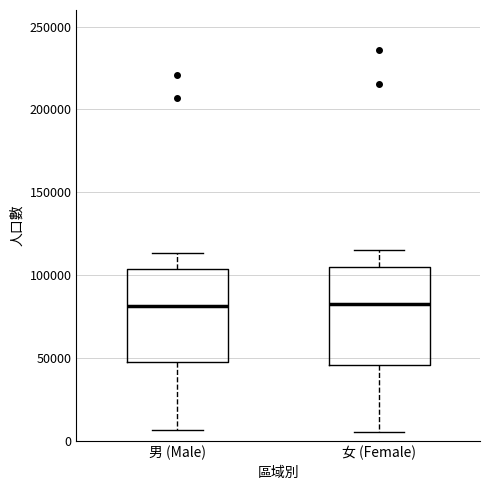

Where does the lower whisker of the box for 女 (Female) end on the y-axis? The values are not printed on the chart, so give them approximately, as read against the axis.

5000